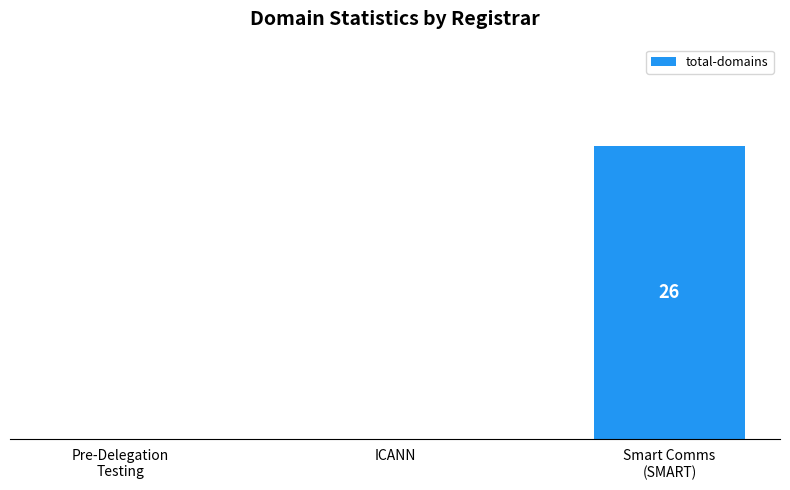

Are the bars horizontal?

No